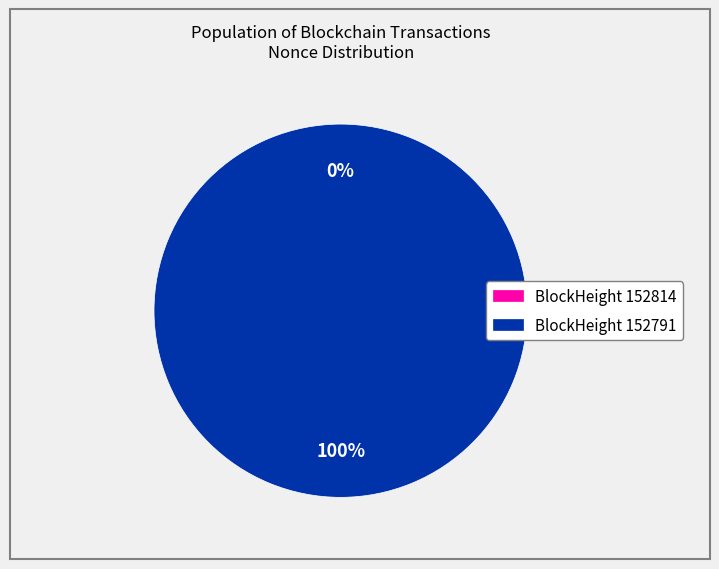

Which category has the smallest portion of the pie?

152814